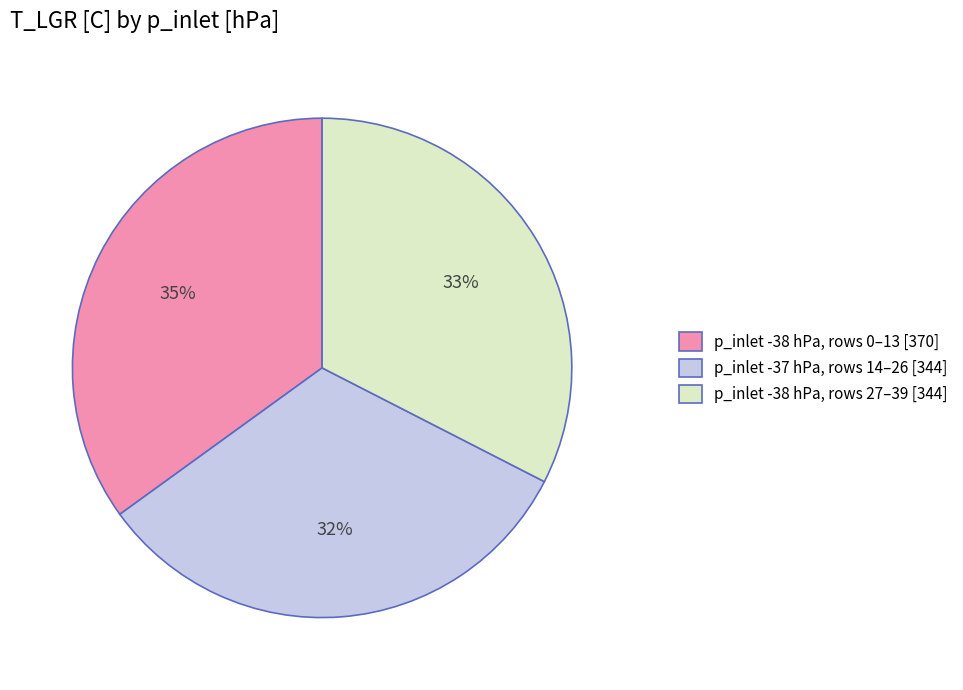

How many slices are in this pie chart?

3